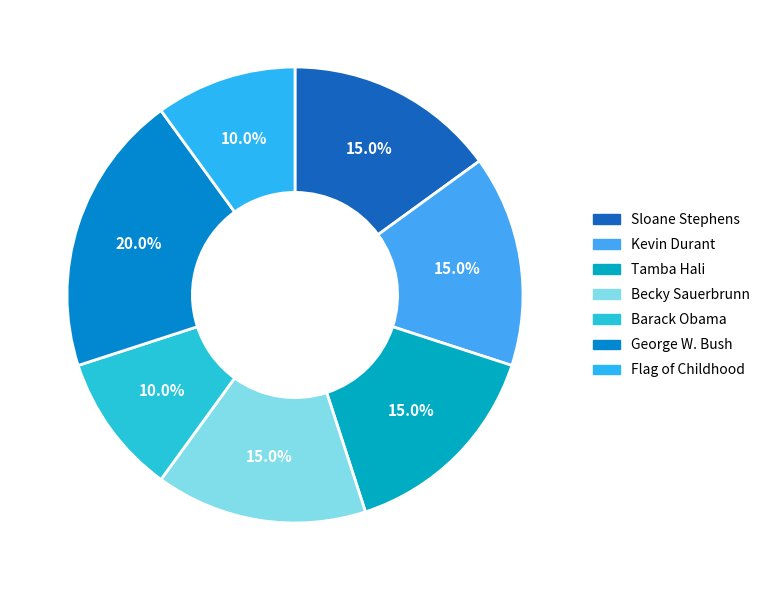

Which category has the biggest portion of the pie?

George W. Bush